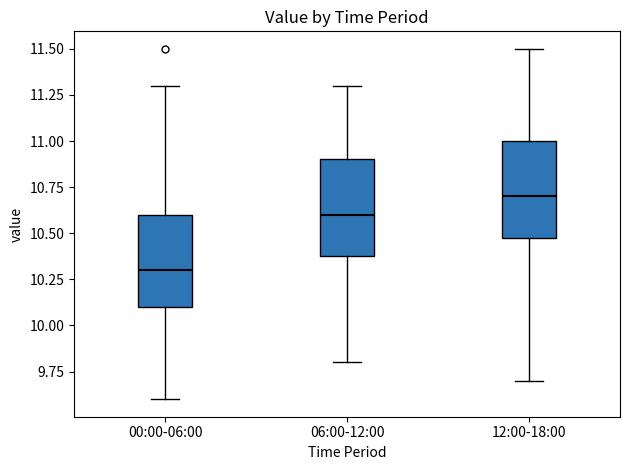

Reading left to right, read every box against the y-axis: the position of its median line, the range the box covers, and the ends of its whiskers. The values are not printed on the chart, so give them approximately, as read against the axis.

00:00-06:00: median 10.3, box 10.1 to 10.6, whiskers 9.6 to 11.3
06:00-12:00: median 10.6, box 10.4 to 10.9, whiskers 9.8 to 11.3
12:00-18:00: median 10.7, box 10.5 to 11.0, whiskers 9.7 to 11.5